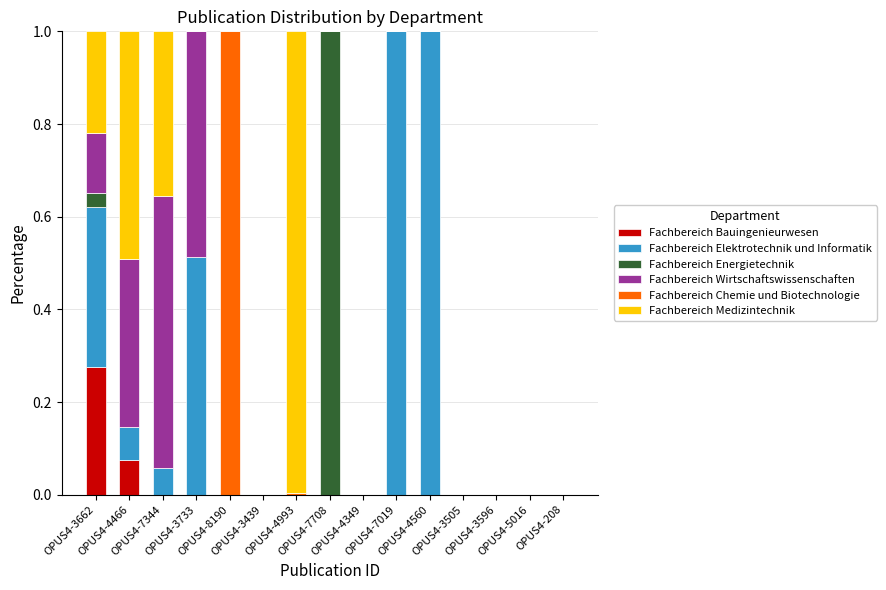

True or false: Fachbereich Chemie und Biotechnologie has a value of 0.0 at OPUS4-3505.

True